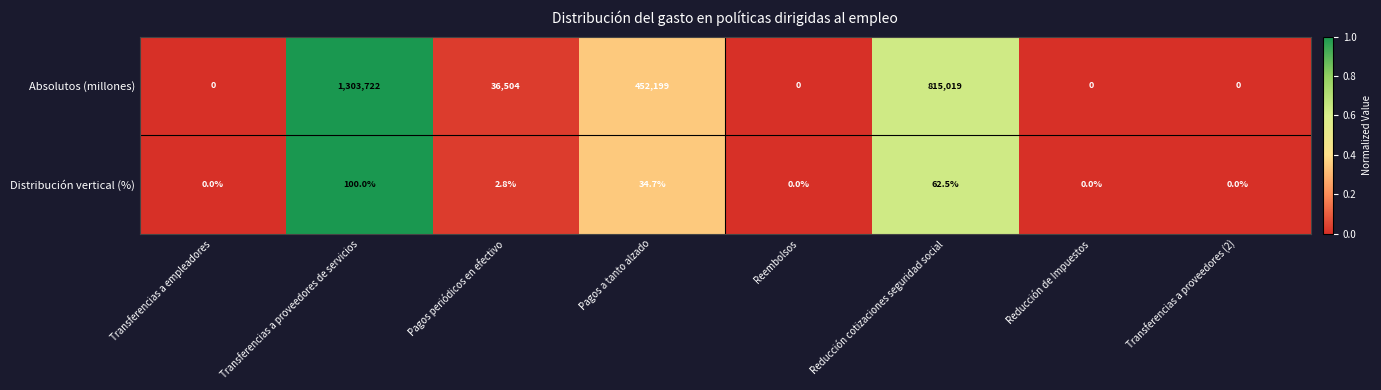

Which series has the widest spread of values?

Absolutos (millones)